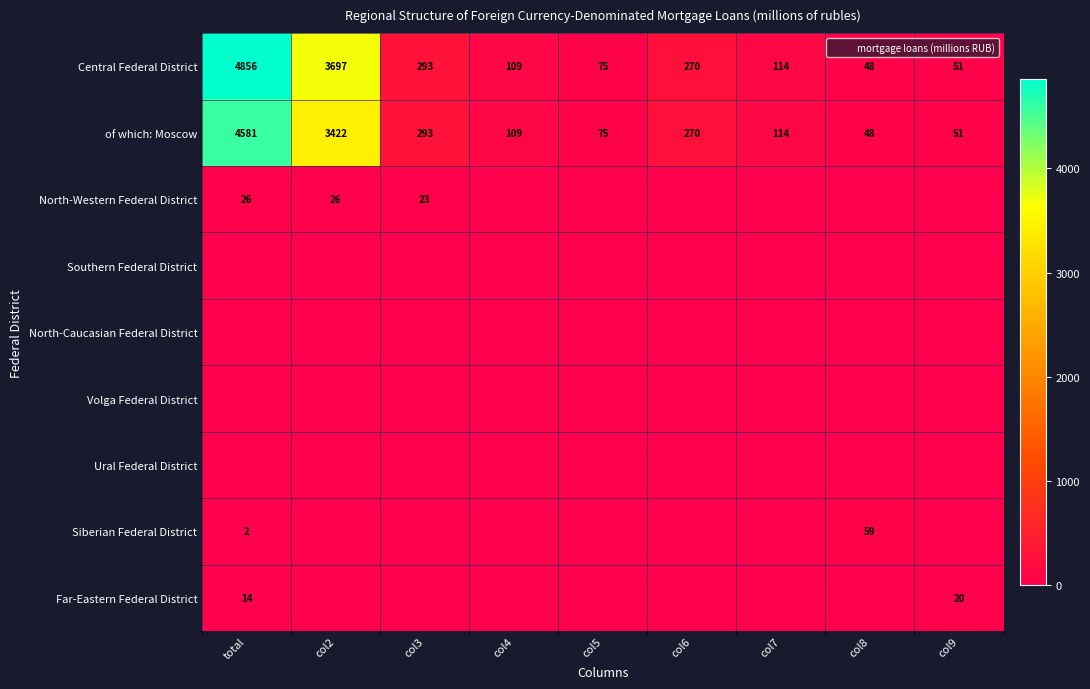

At which category is the sum across all series the highest?

total